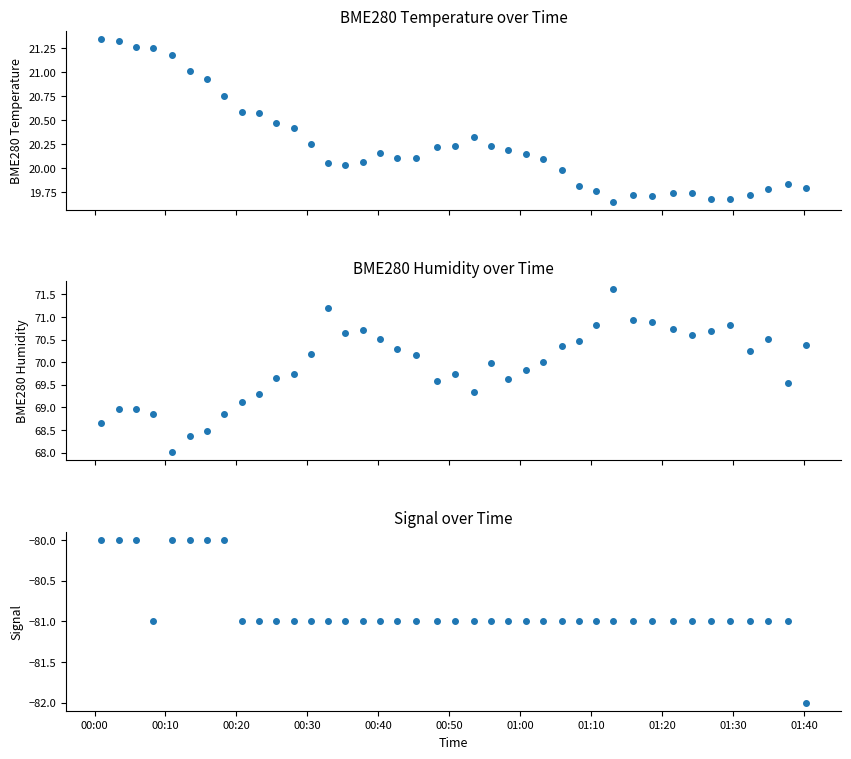

What is the sum of all BME280_temperature values?

809.9